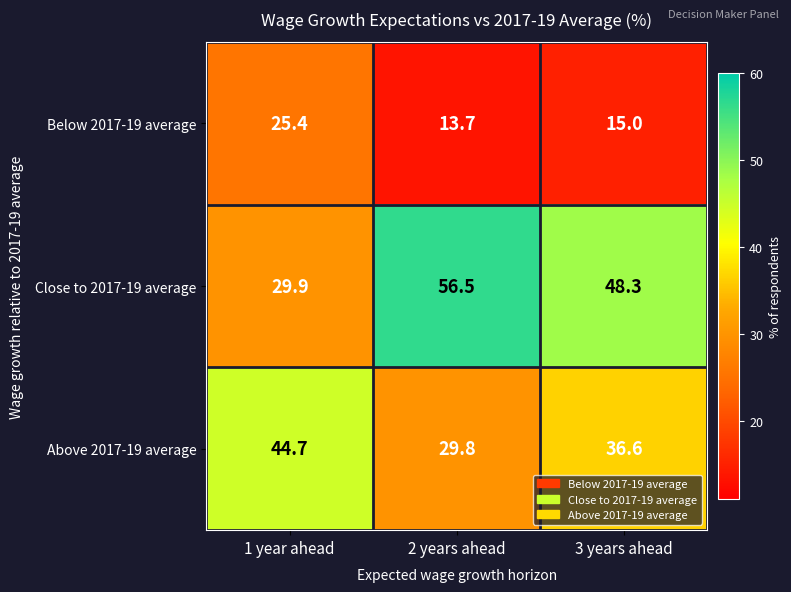

How many data points does each series have?

3